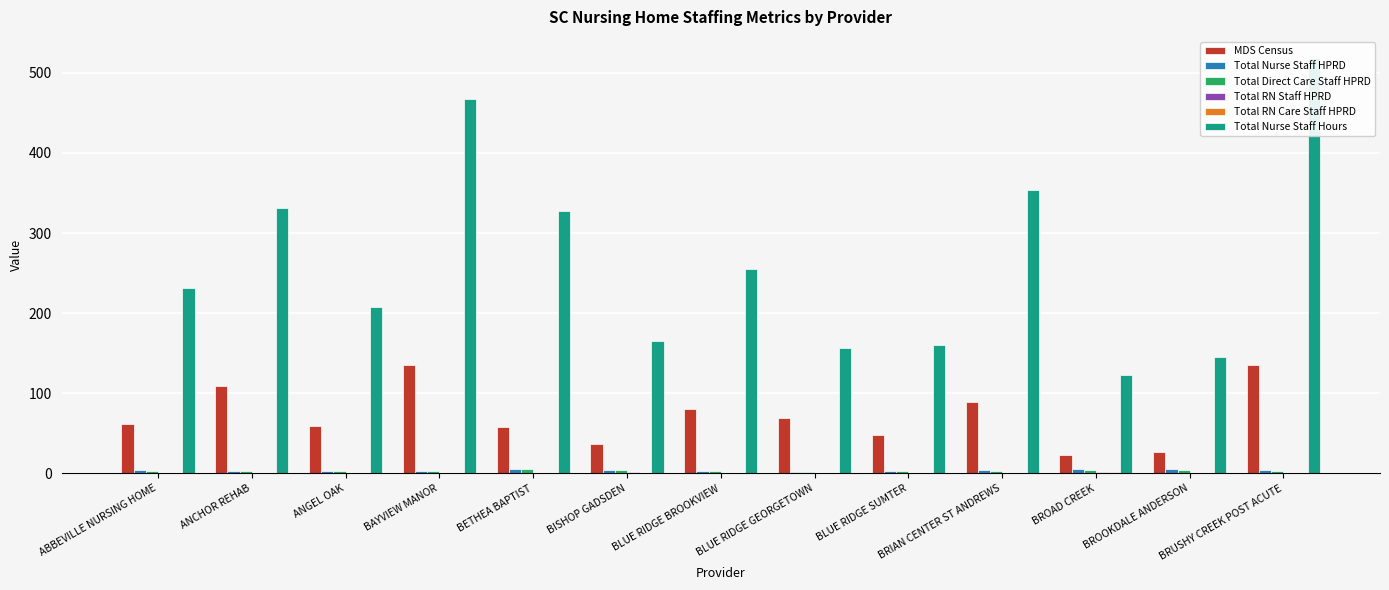

What is the value of the Total Nurse Staff Hours bar at the 7th from the left?

254.8